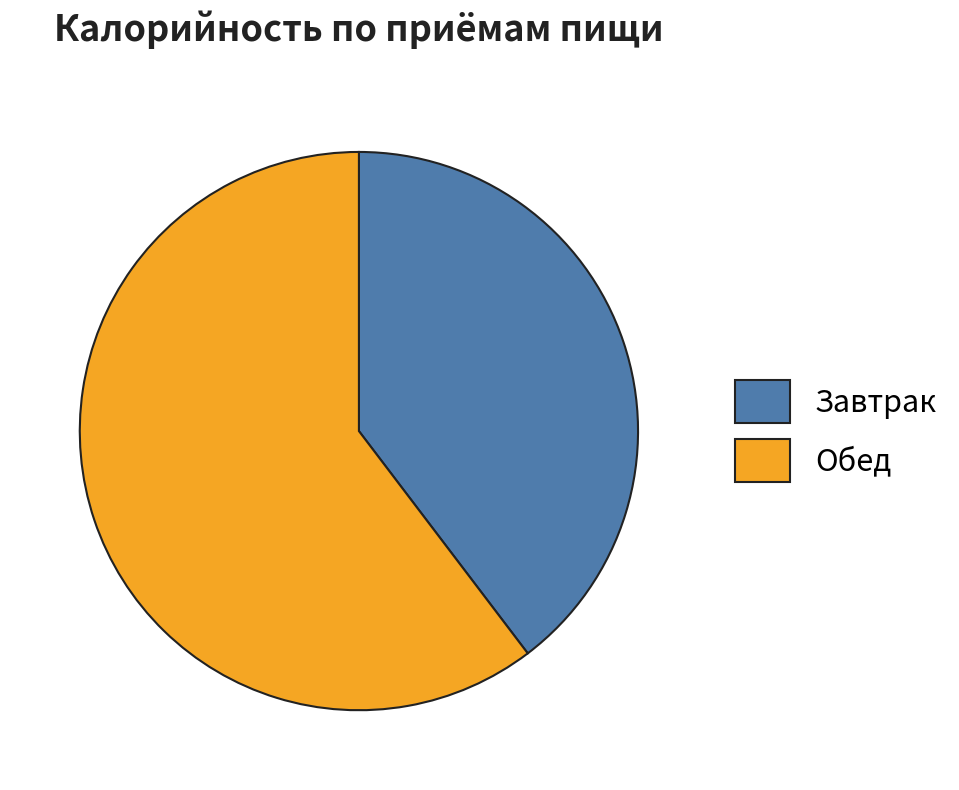

What is the largest slice in the pie chart?

Обед